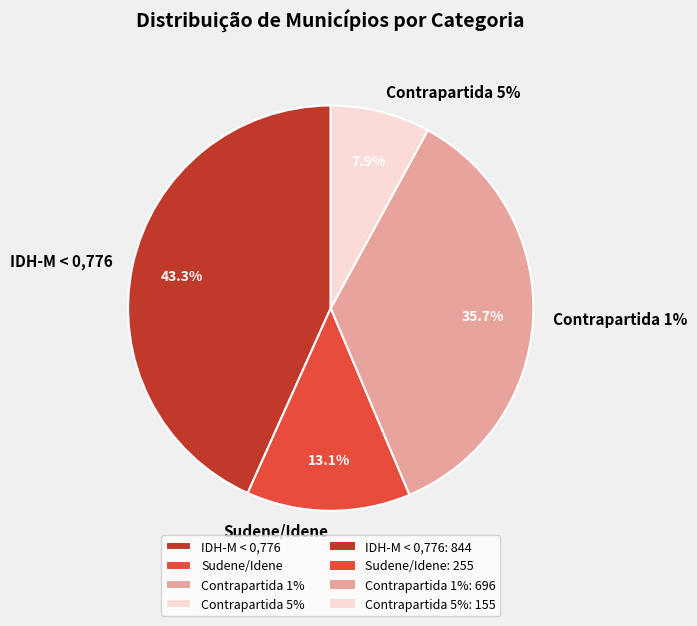

Is there any slice that represents more than half of the pie?

No